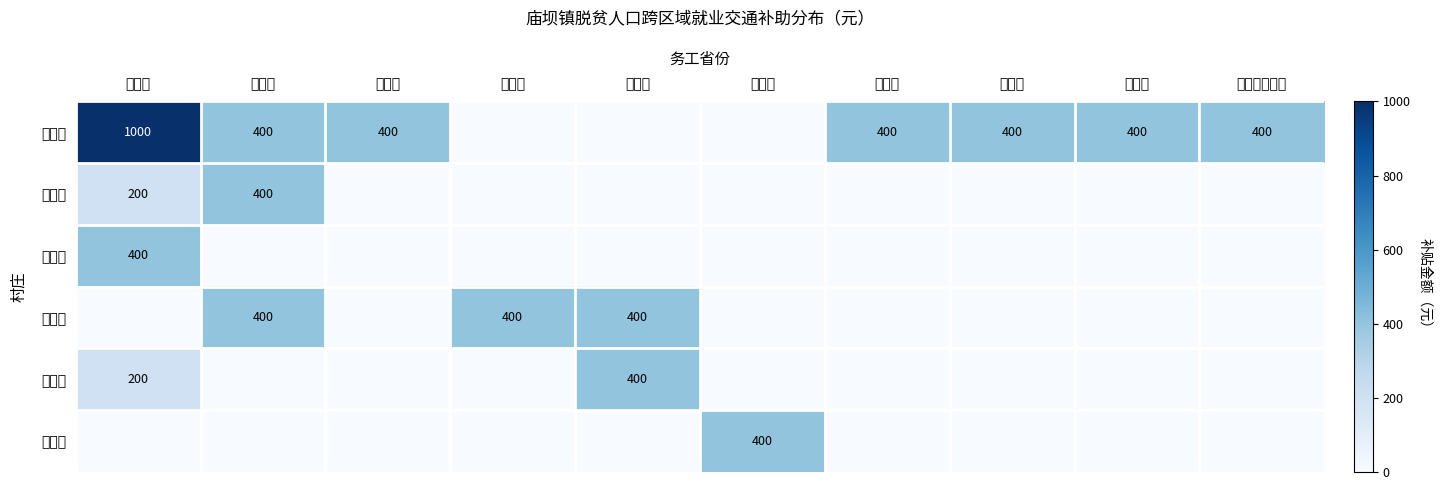

The 石兴村 series shows 657 at 河北省. True or false?

False